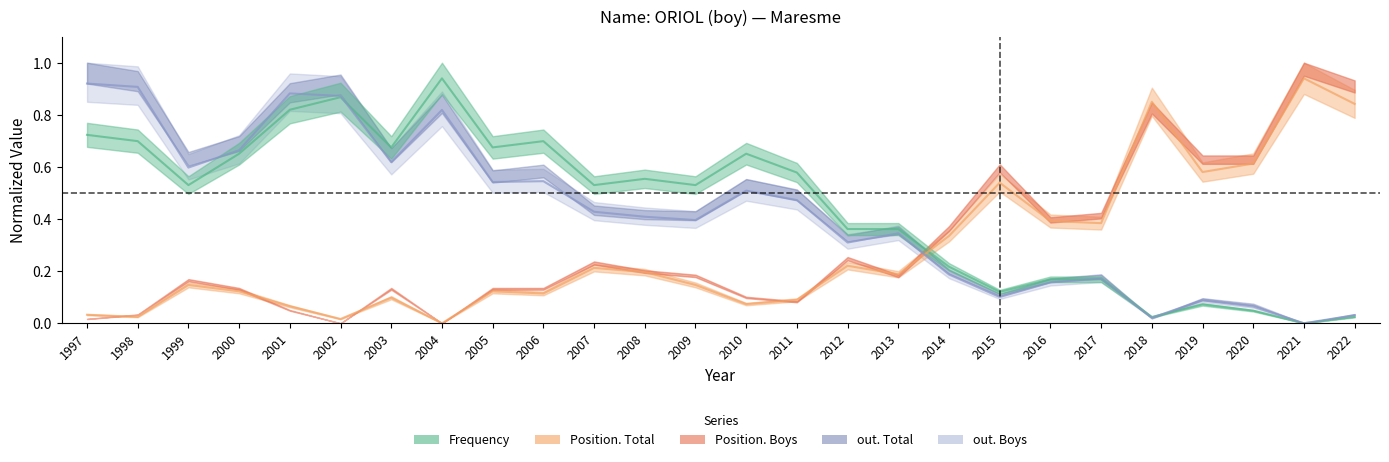

Which series changed the most between 2000 and 2001?

out. Total